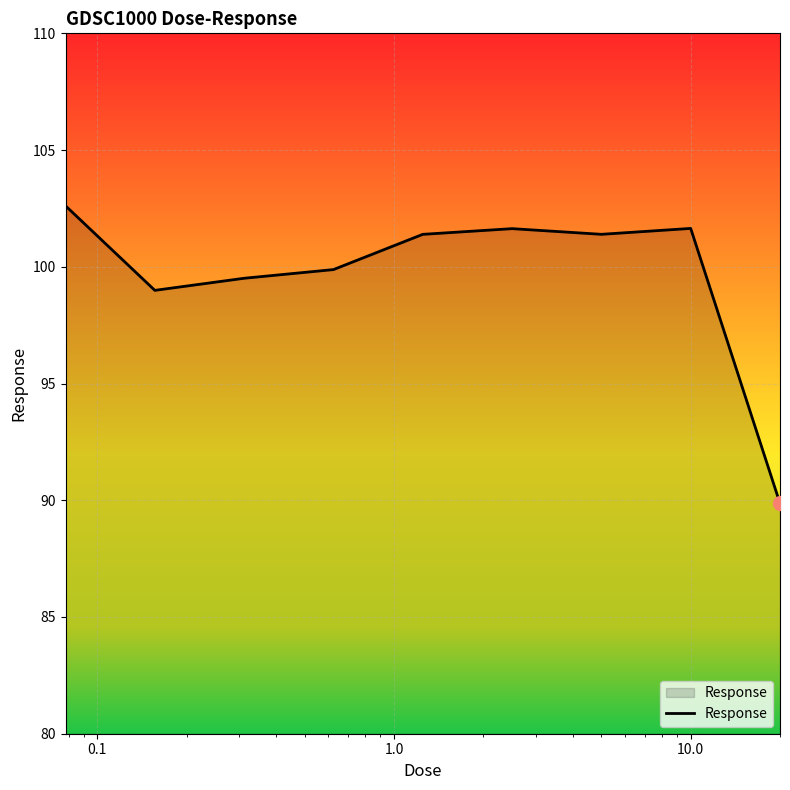

Reading left to right, extract all data points from this chart.

102.6	99.0	99.5	99.9	101.4	101.6	101.4	101.6	89.9